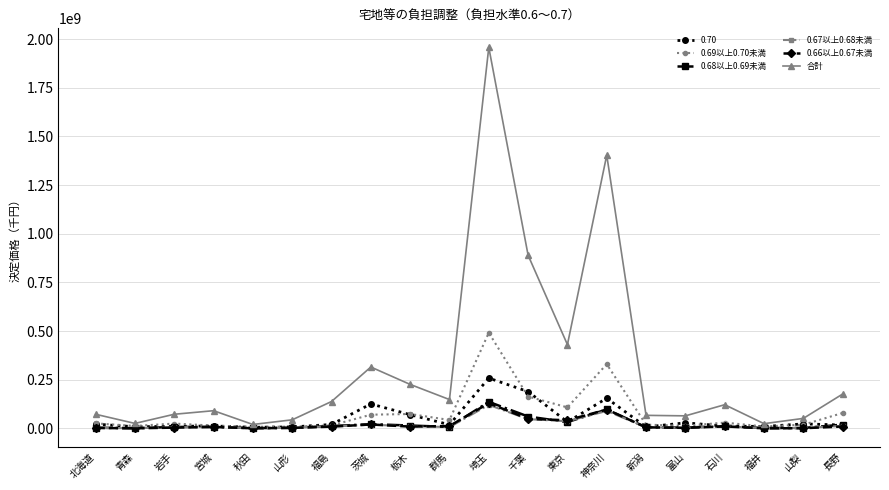

What is the smallest value displayed?

424074